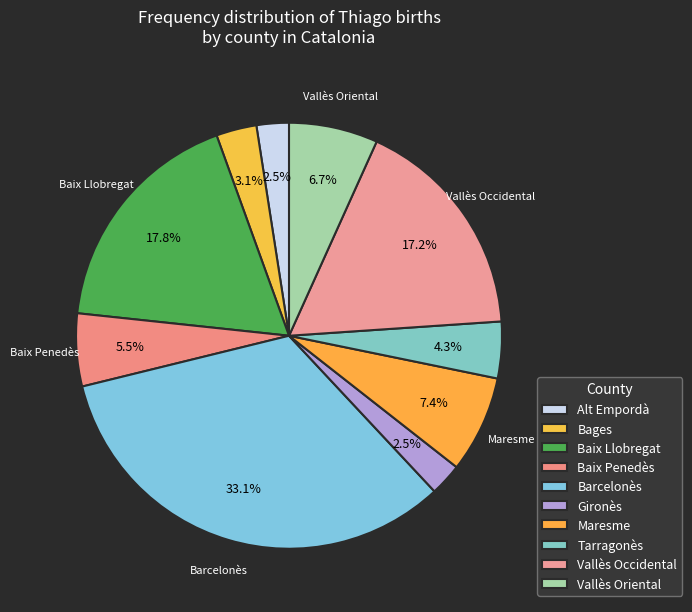

To the nearest percent, what is the average slice percentage?

10%